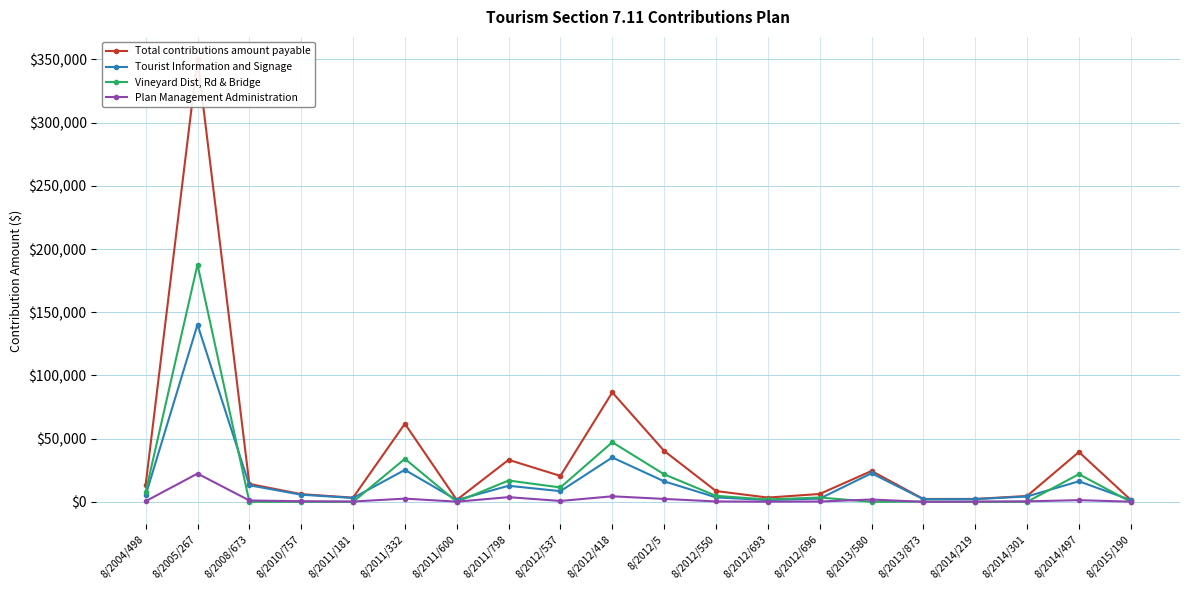

List the labels in order of Plan Management Administration value, largest first.

8/2005/267, 8/2012/418, 8/2011/798, 8/2011/332, 8/2012/5, 8/2013/580, 8/2014/497, 8/2008/673, 8/2012/537, 8/2004/498, 8/2010/757, 8/2014/301, 8/2012/550, 8/2012/696, 8/2011/181, 8/2014/219, 8/2011/600, 8/2015/190, 8/2012/693, 8/2013/873